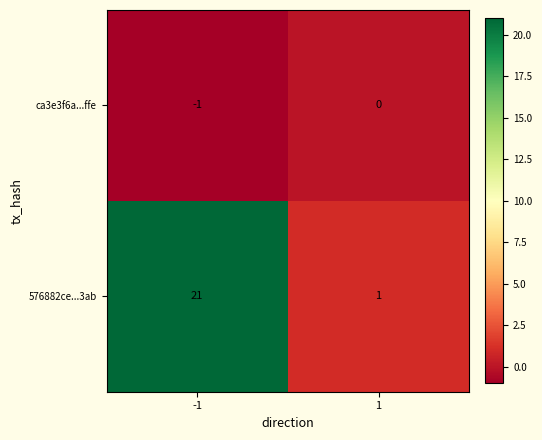

What is the maximum value shown in the chart?

21